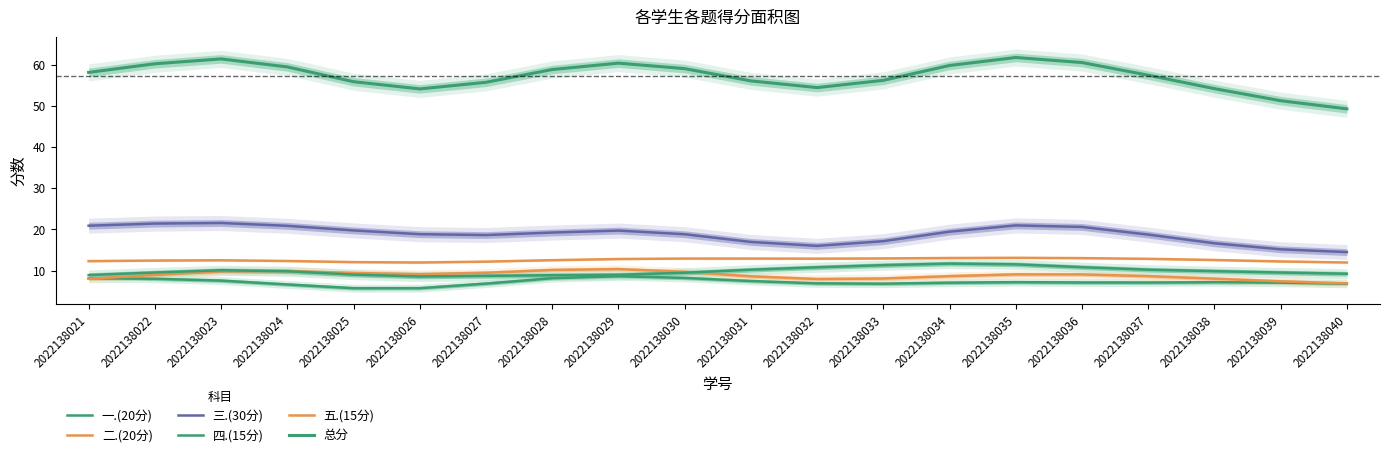

Which series has the largest total across all categories?

总分